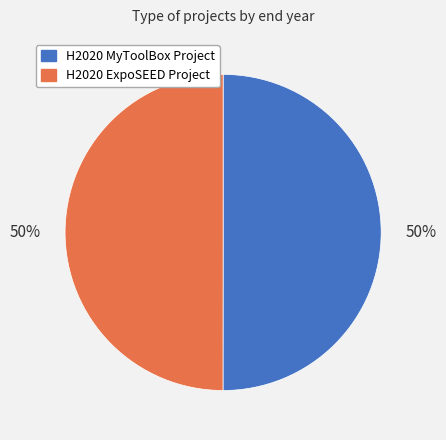

How many segments does this pie chart have?

2